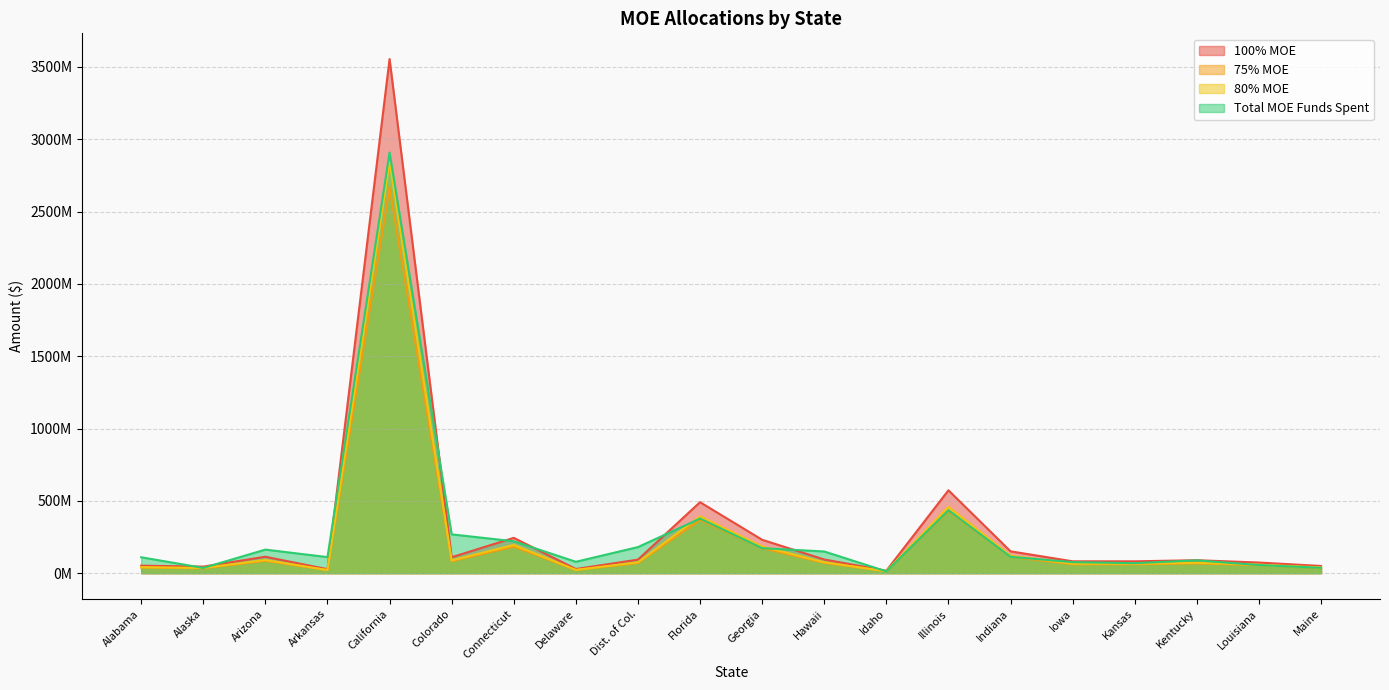

What is the average value of the 75% MOE series?

310520159.1